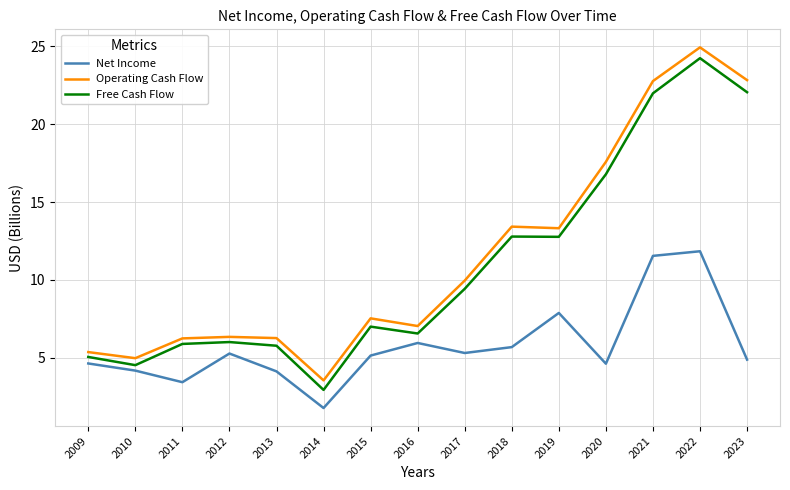

What is the smallest value displayed?

1.8